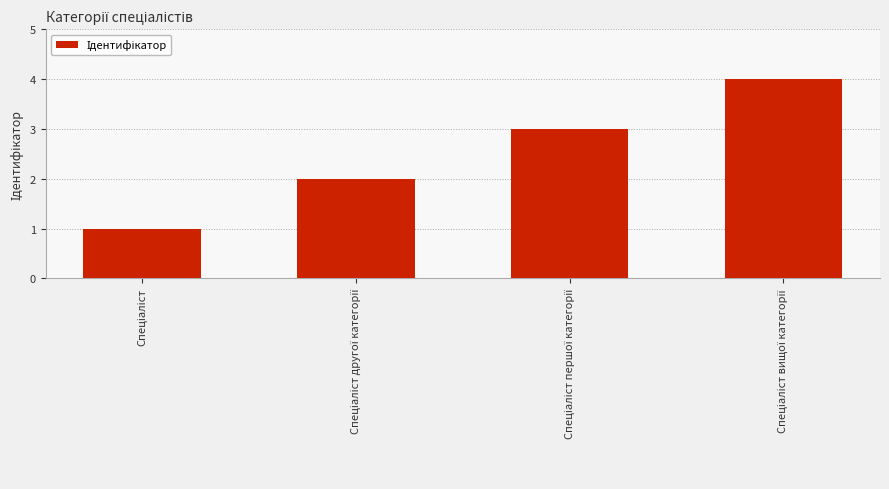

What is the maximum value shown in the chart?

4